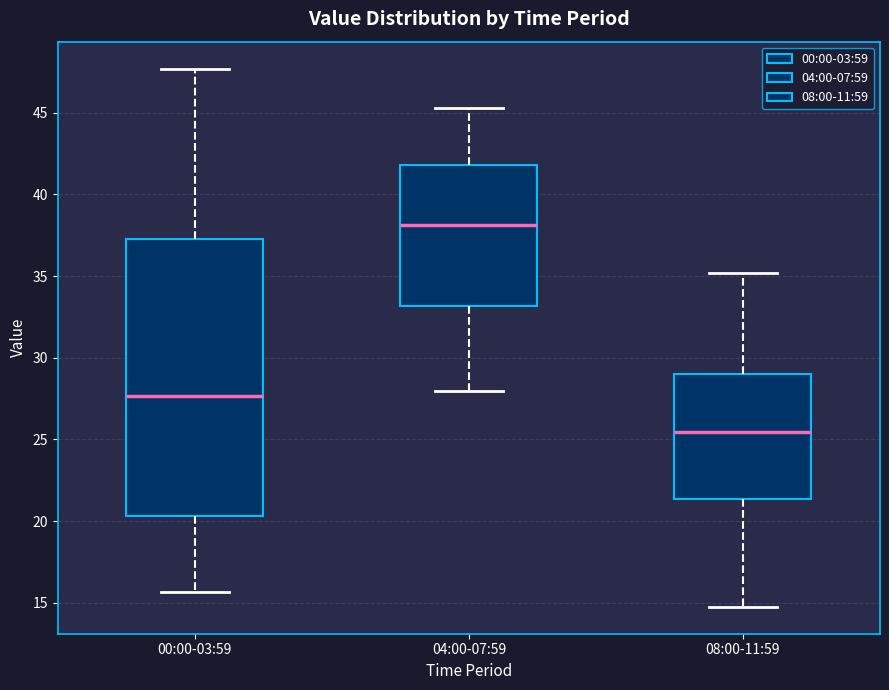

Which box is the tallest, from its lower edge to its upper edge?

00:00-03:59